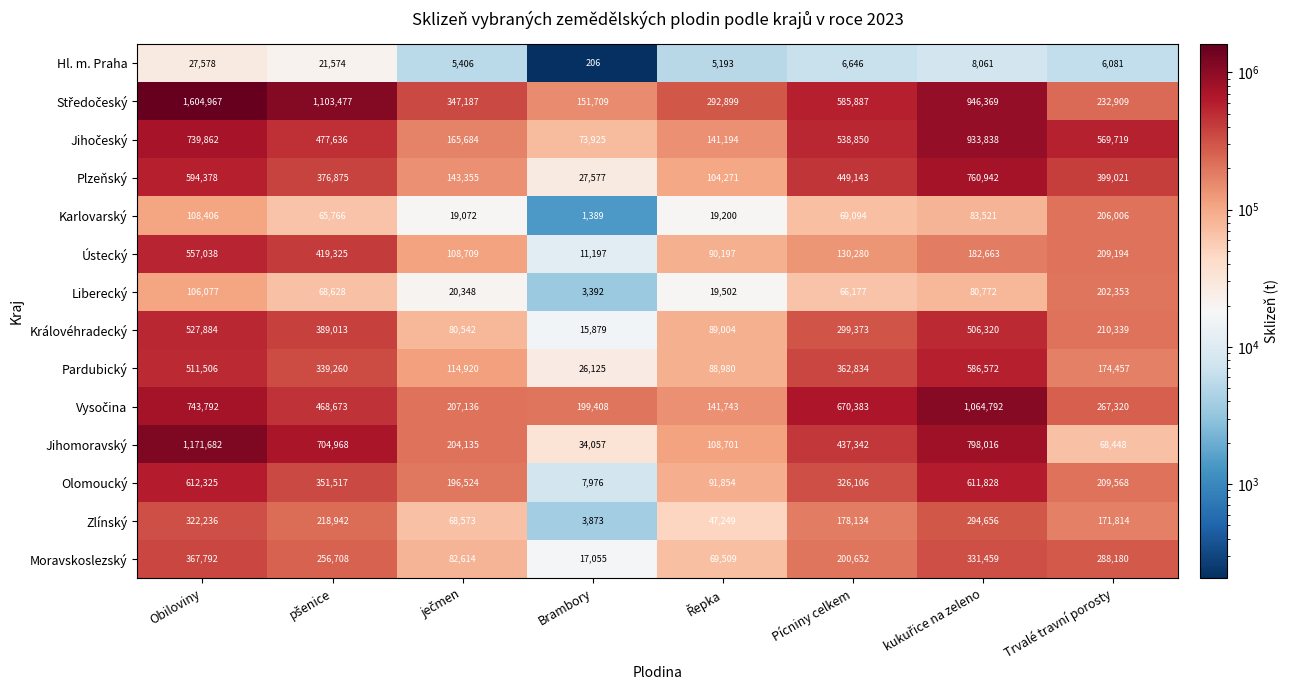

Is it true that Moravskoslezský equals 17055 at Brambory?

True